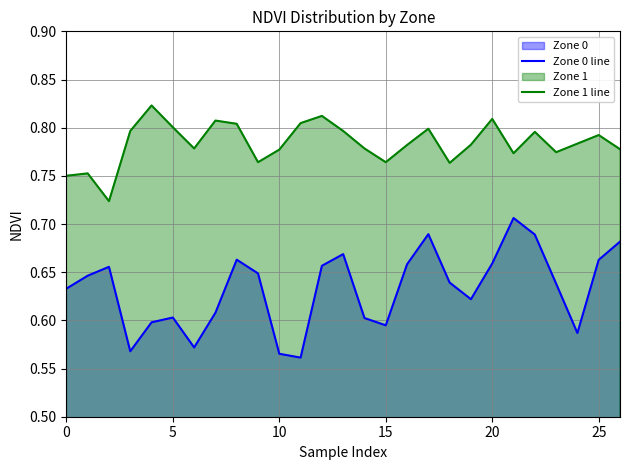

True or false: Zone 0 line has a value of 0.6 at 15.

True